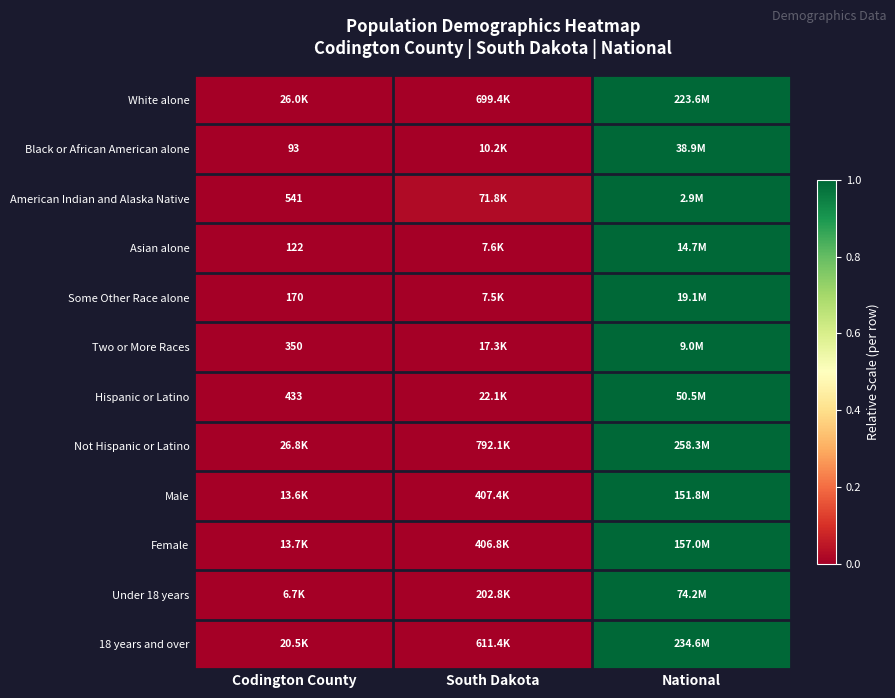

How many distinct data groups are displayed?

12